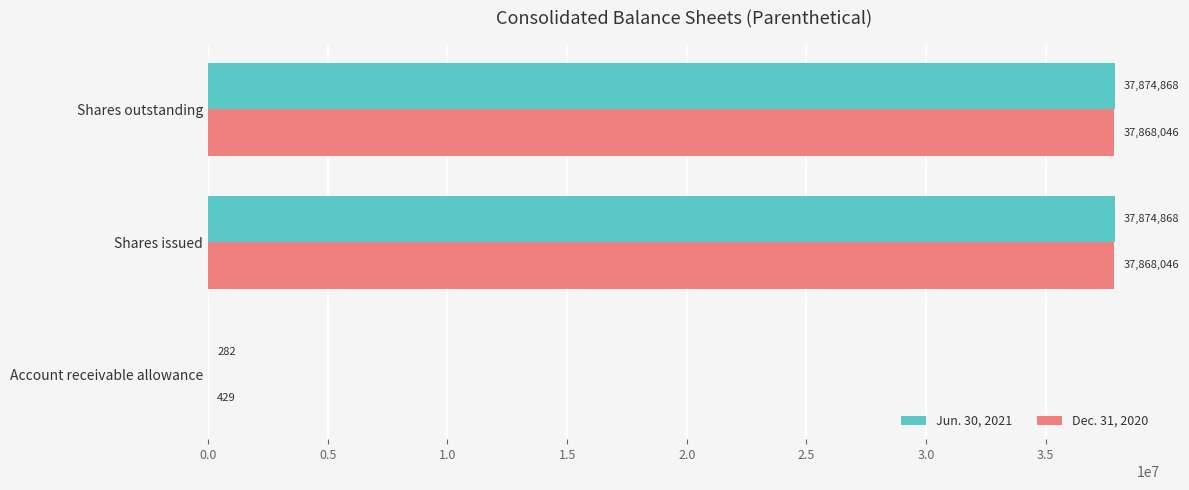

The value of Dec. 31, 2020 at Account receivable allowance is 429. True or false?

True